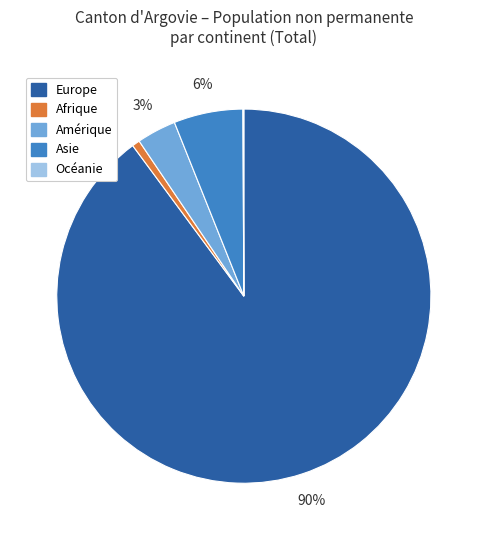

To the nearest percent, what percentage of the pie is Asie?

6%